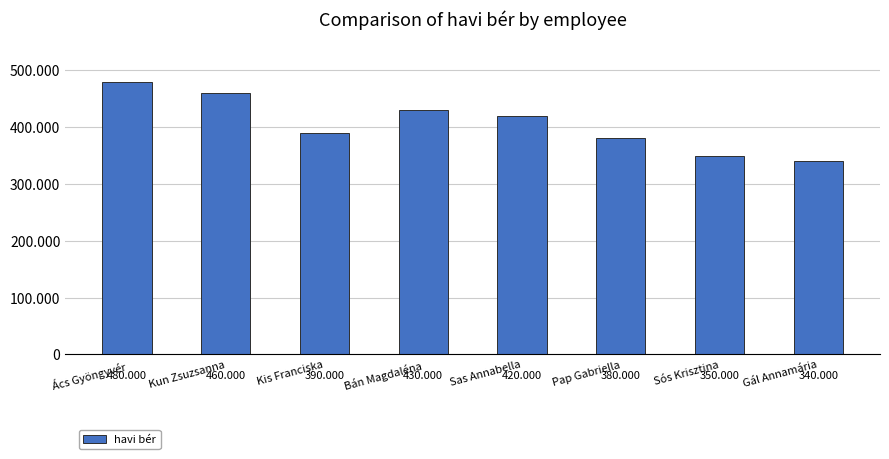

Approximately how many times larger is the value at Bán Magdaléna compared to Ács Gyöngyvér?

0.9